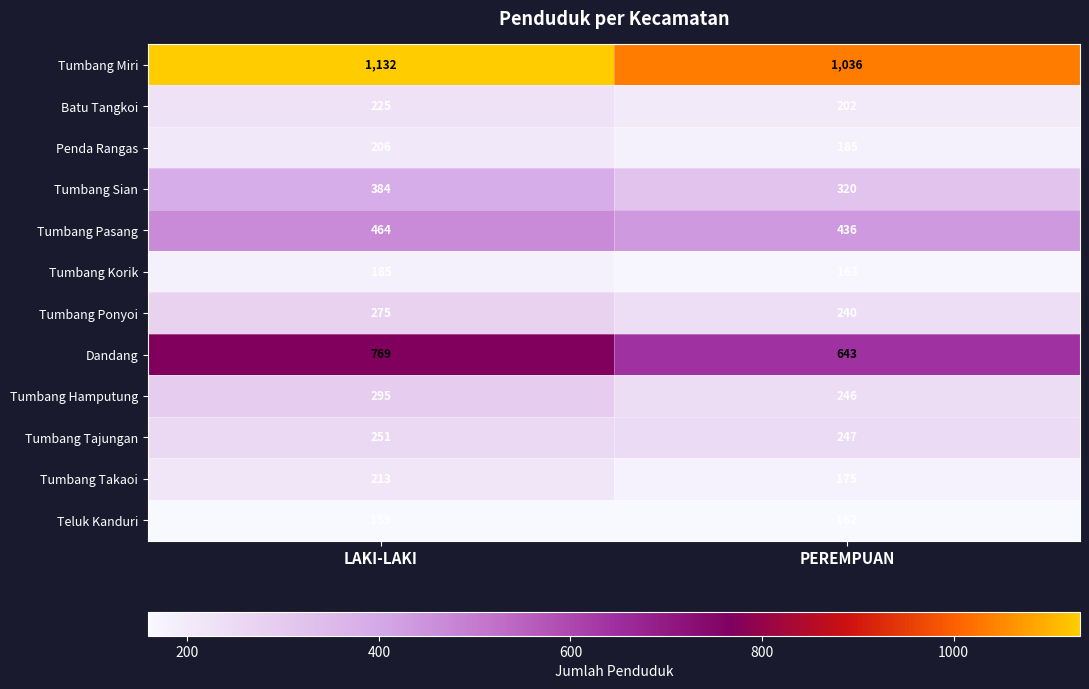

The value of Teluk Kanduri at PEREMPUAN is 162. True or false?

True